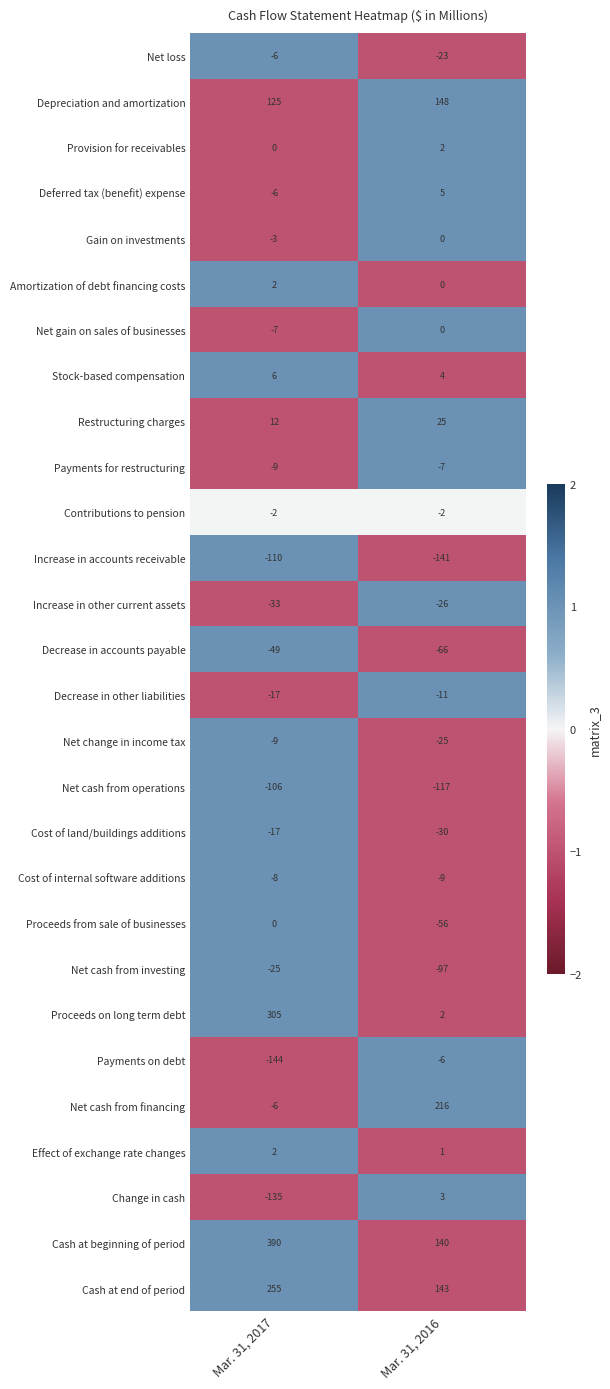

Rank the categories by Restructuring charges value from highest to lowest.

Mar. 31, 2016, Mar. 31, 2017